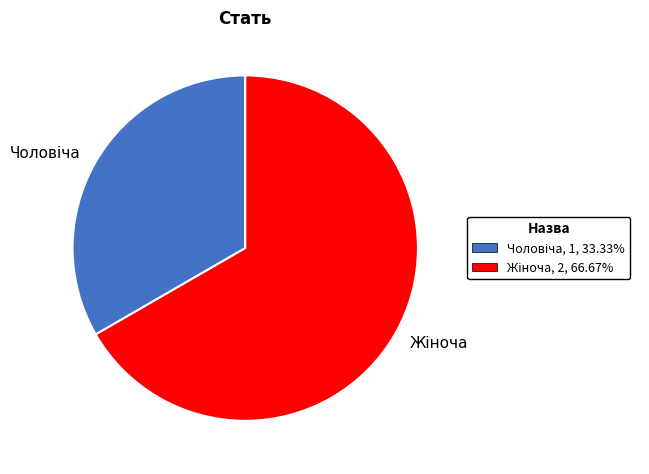

Is there a majority slice in this chart?

Yes